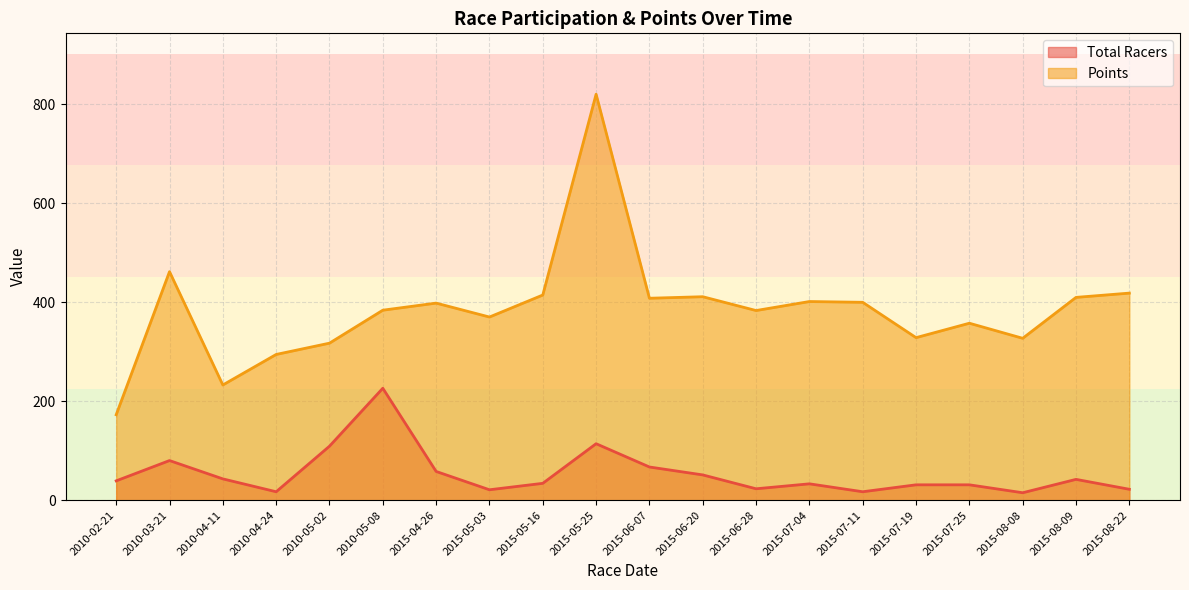

At which category does Total Racers reach its first local valley?

2010-04-24